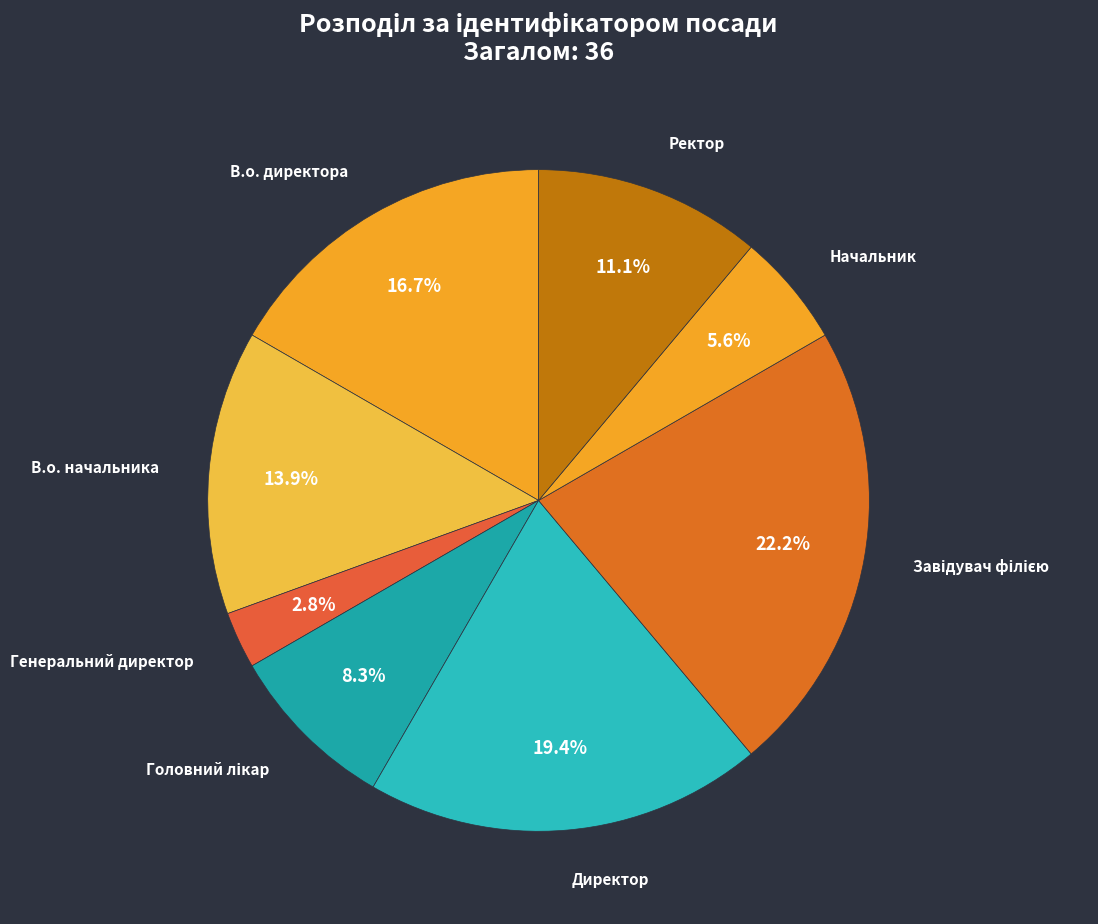

Approximately how many times larger is the value at Директор compared to В.о. начальника?

1.4